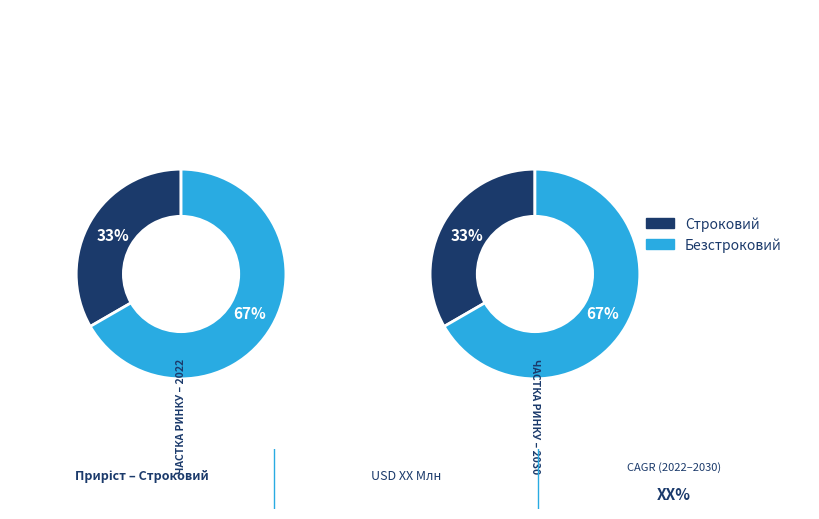

What percentage is the Строковий slice, to the nearest percent?

33%